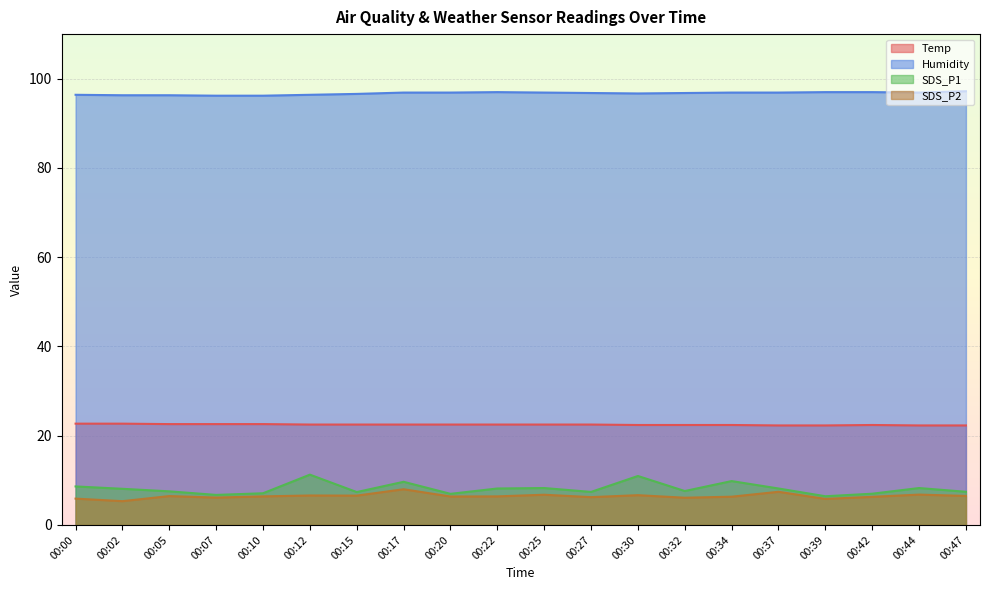

How many data points in SDS_P1 are less than 8?

10